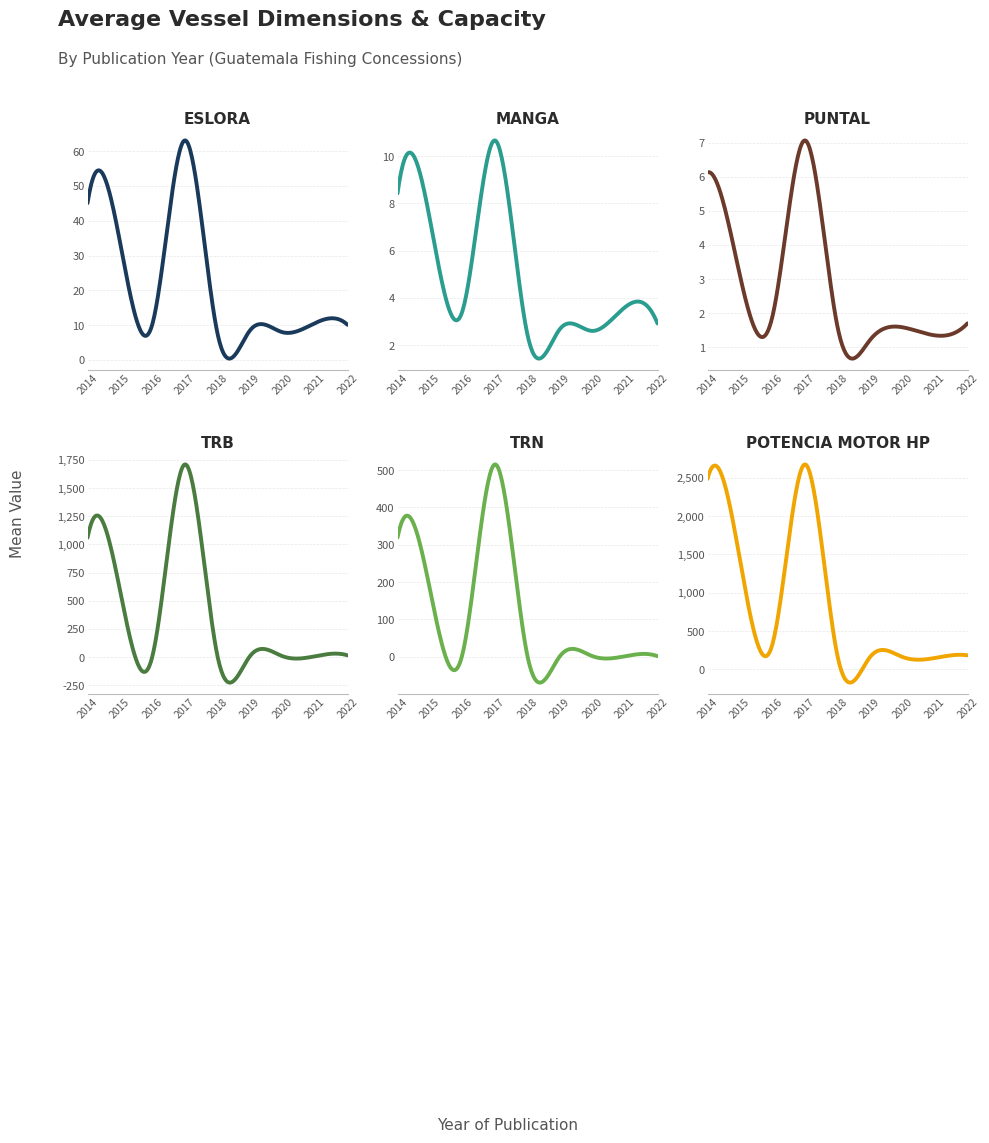

How many lines are shown in the chart?

6